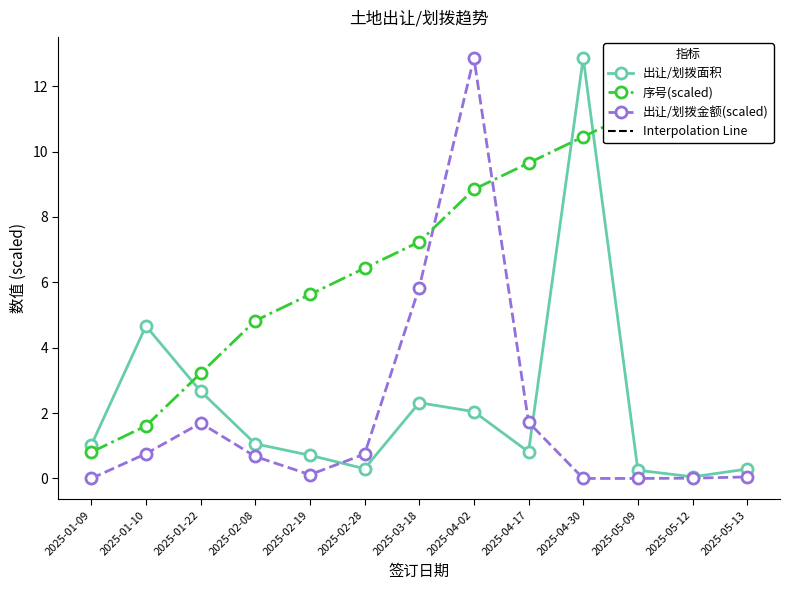

Where does the 出让/划拨面积 series first go above 1?

2025-01-09